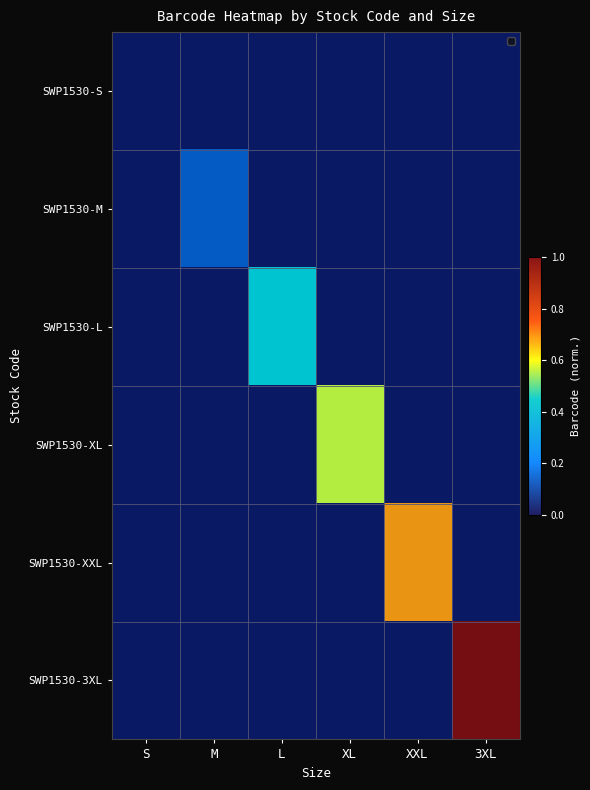

The SWP1530-3XL series shows 1.5 at 3XL. True or false?

False